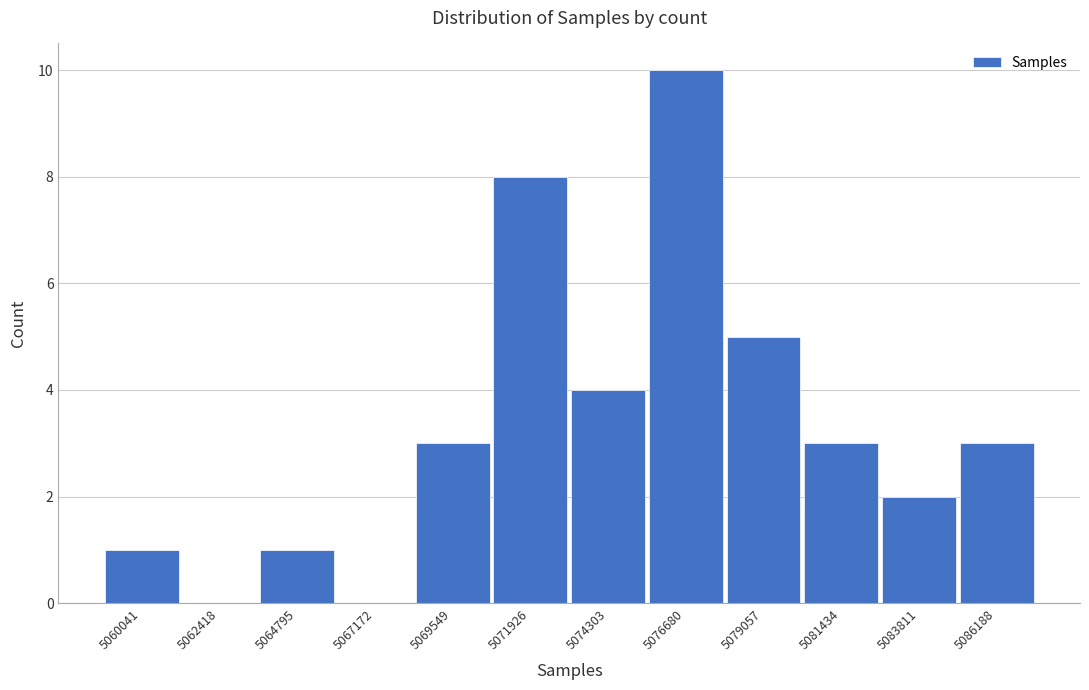

Reading left to right, list all the values displayed in this chart.

5060041=1	5062418=0	5064795=1	5067172=0	5069549=3	5071926=8	5074303=4	5076680=10	5079057=5	5081434=3	5083811=2	5086188=3